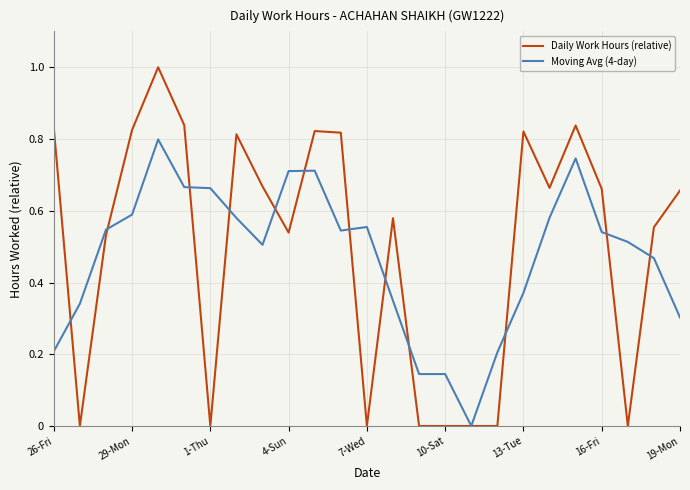

Which series has the largest range (max minus min)?

Daily Work Hours (relative)